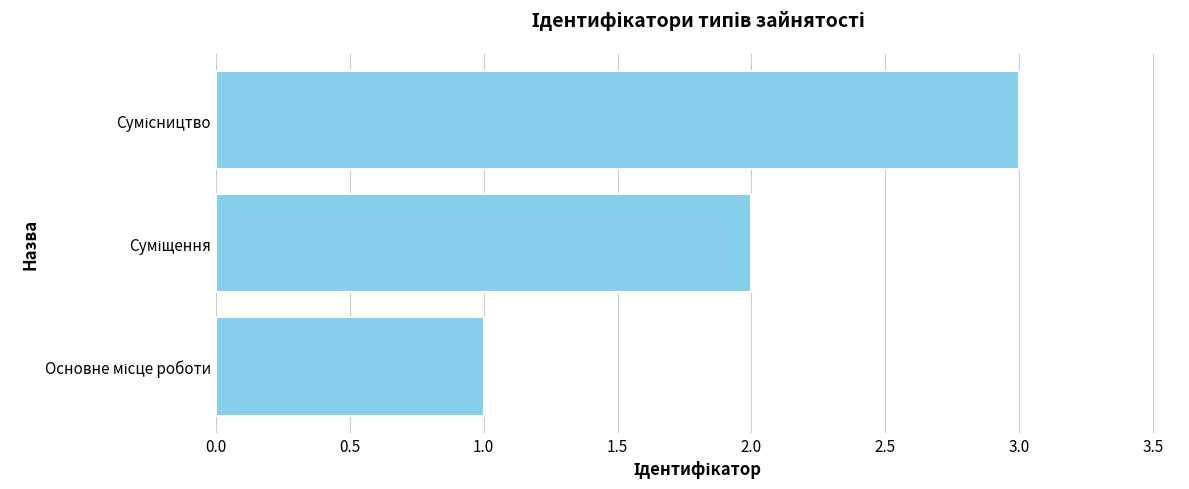

What is the difference between the maximum and minimum values?

2